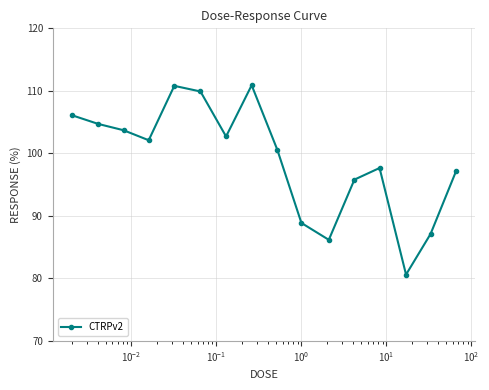

How many interior local peaks (higher than both neighbors) does the data have?

3